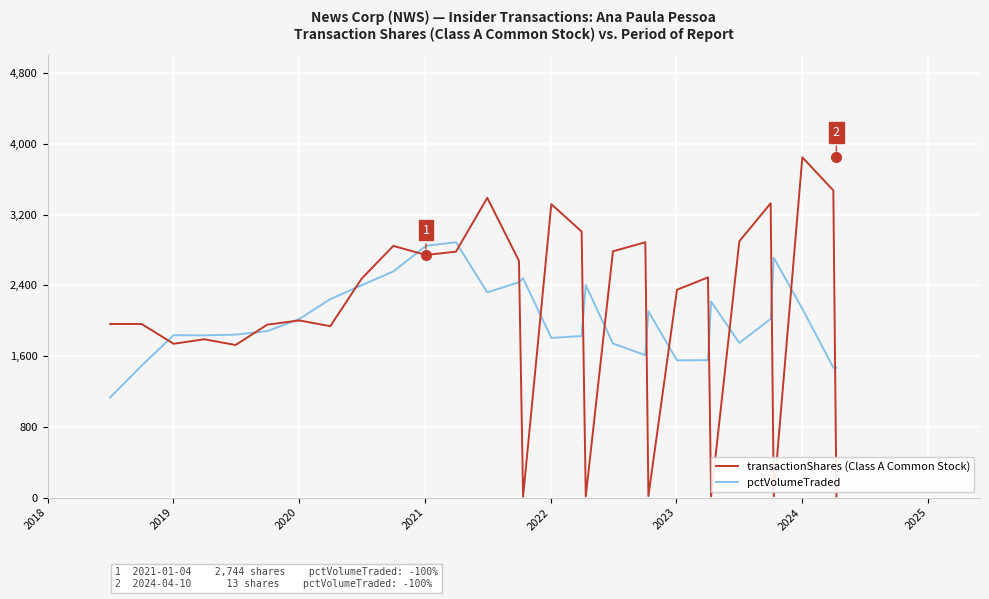

What is the greatest value displayed?

3849.0